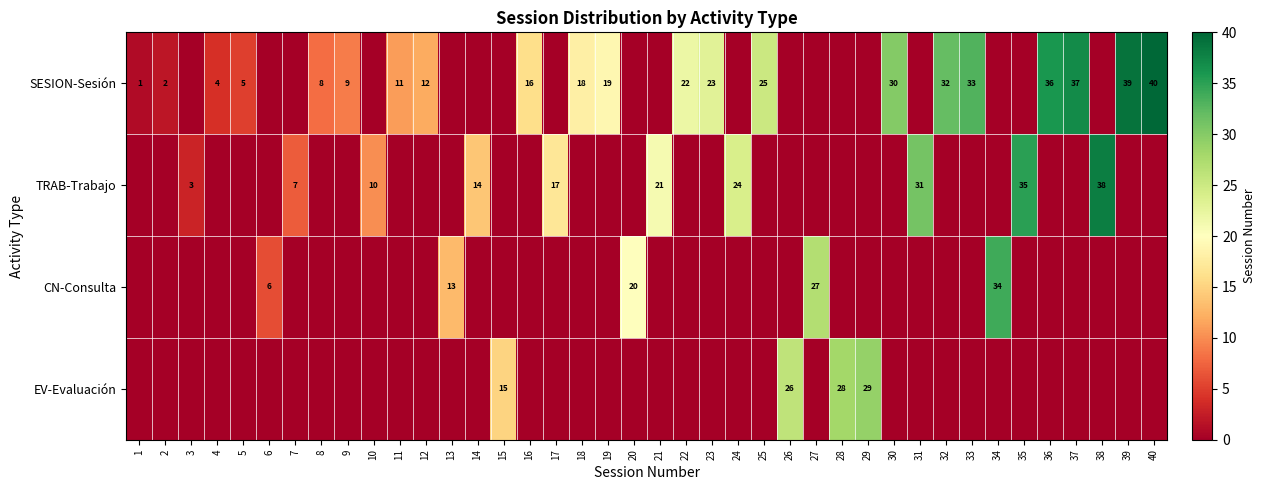

Is it true that SESION-Sesión equals 18 at 18?

True